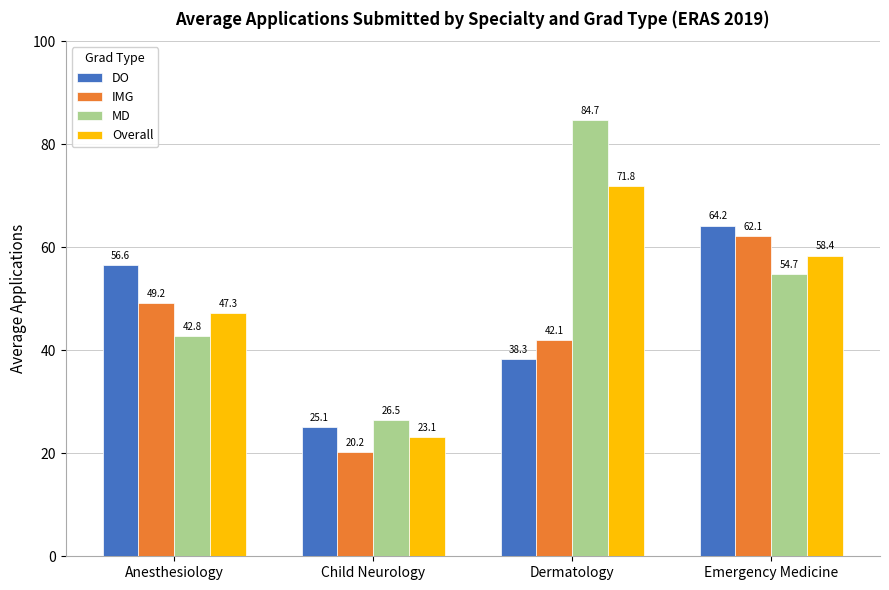

True or false: DO has a value of 25.1 at Child Neurology.

True